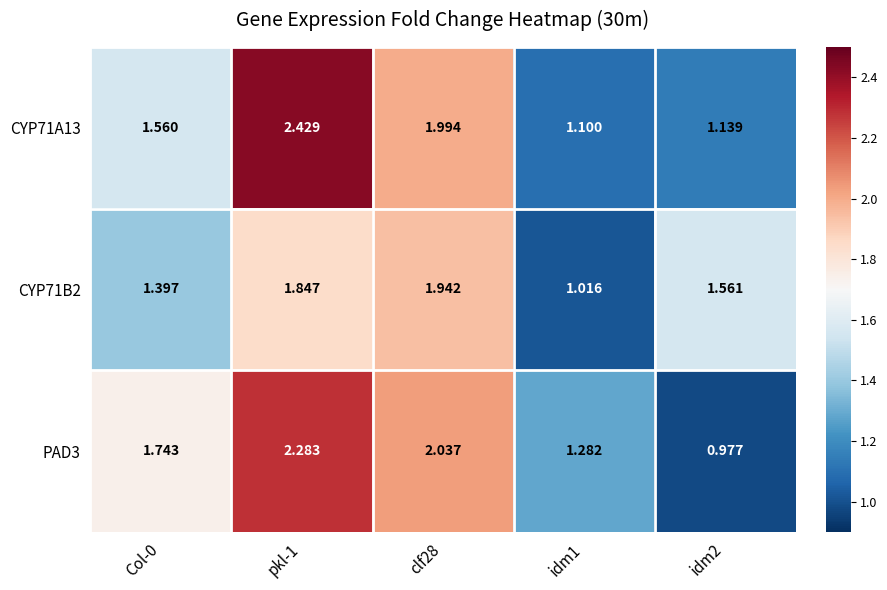

Is the value of CYP71A13 at idm2 greater than the value of PAD3 at clf28?

No